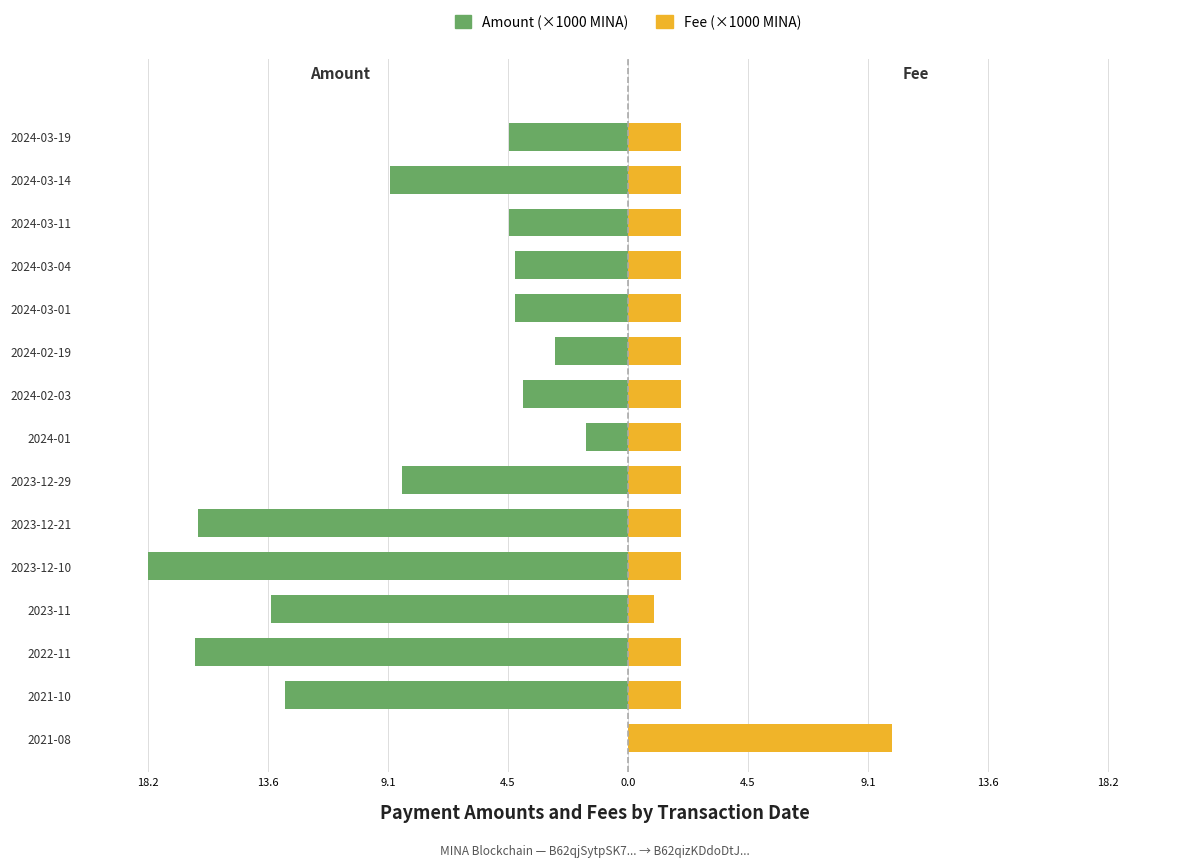

What is the difference between the highest and lowest values at 2024-03-04?

6.3